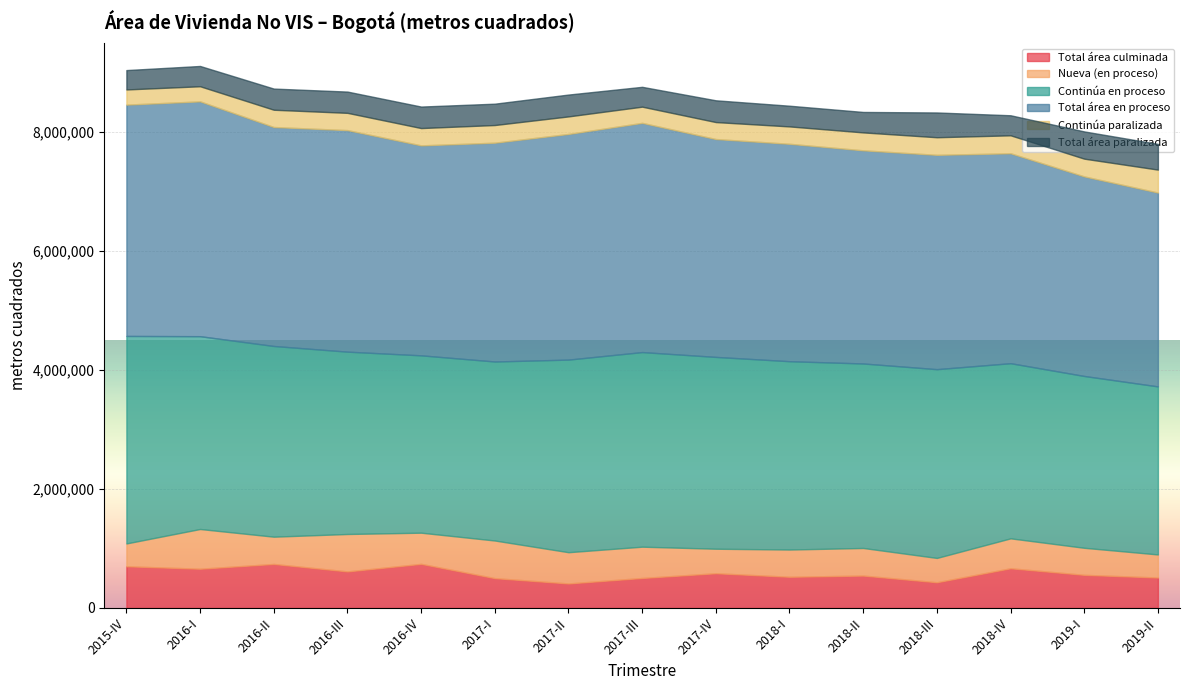

What is the difference between the highest and lowest values at 2016-IV?

3239179